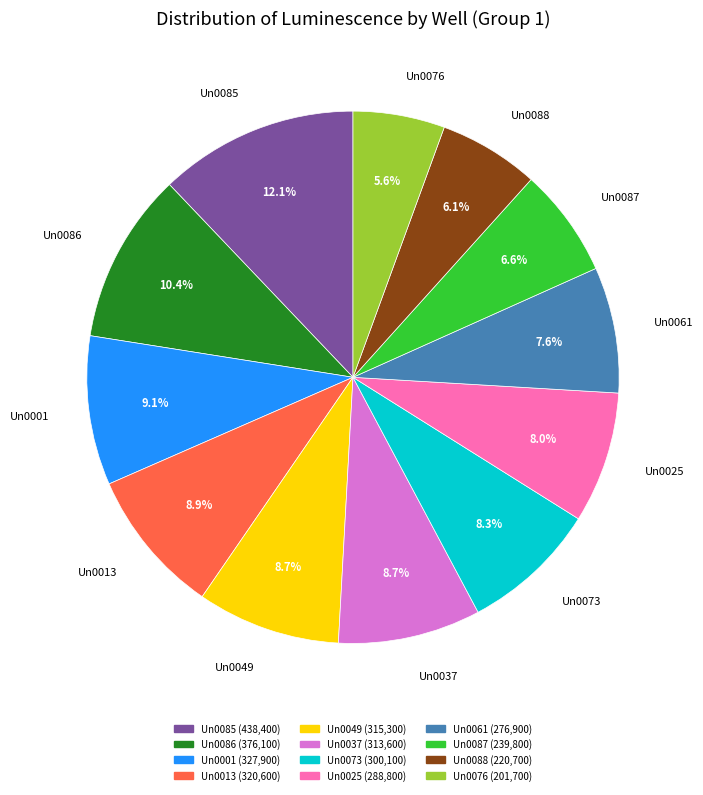

Is there a majority slice in this chart?

No